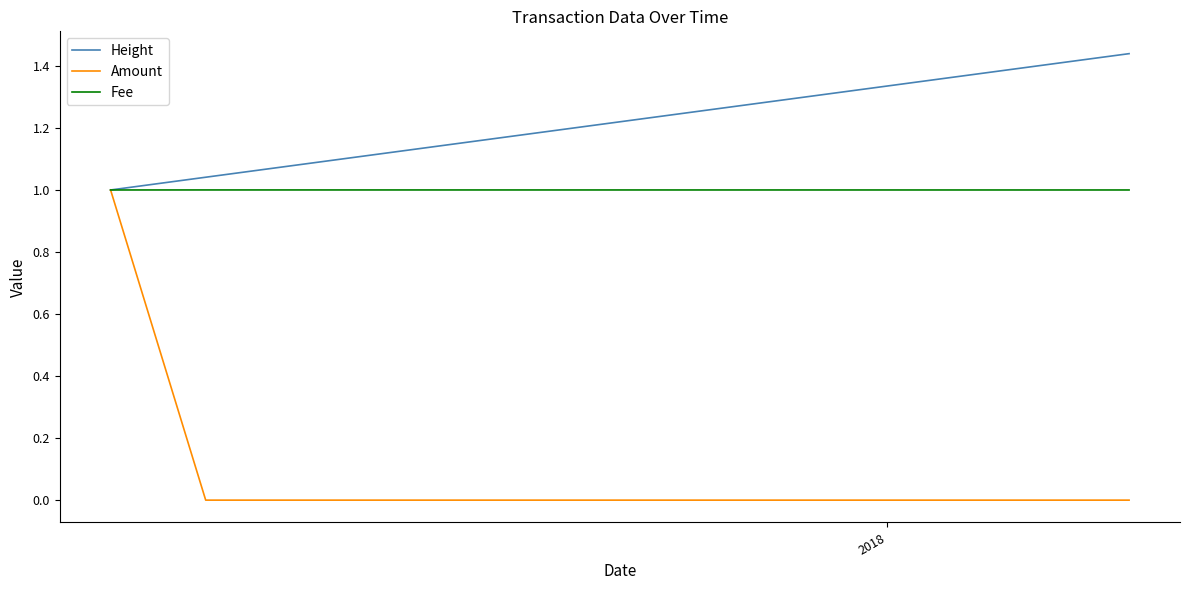

Which series has the largest range (max minus min)?

Amount